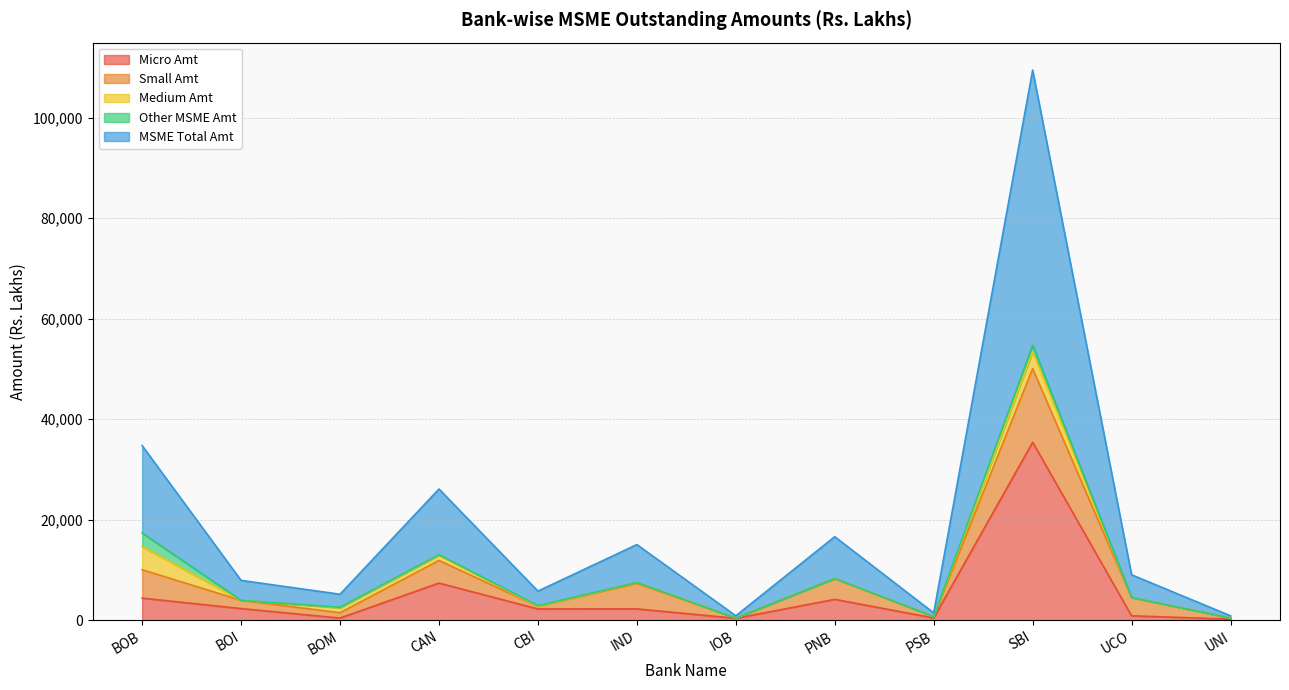

Which series has the largest total across all categories?

MSME Total Amt